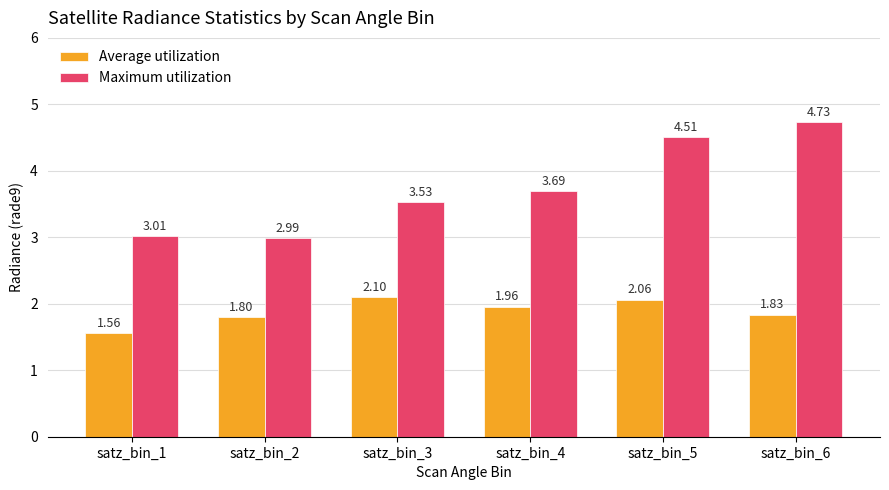

How many bars are there in total?

12